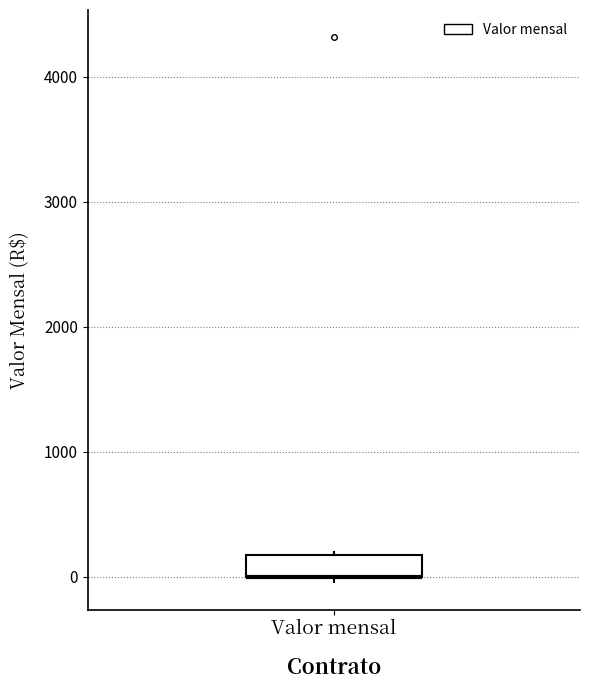

Where is the lower edge of the box for Valor mensal on the y-axis? The values are not printed on the chart, so give them approximately, as read against the axis.

0